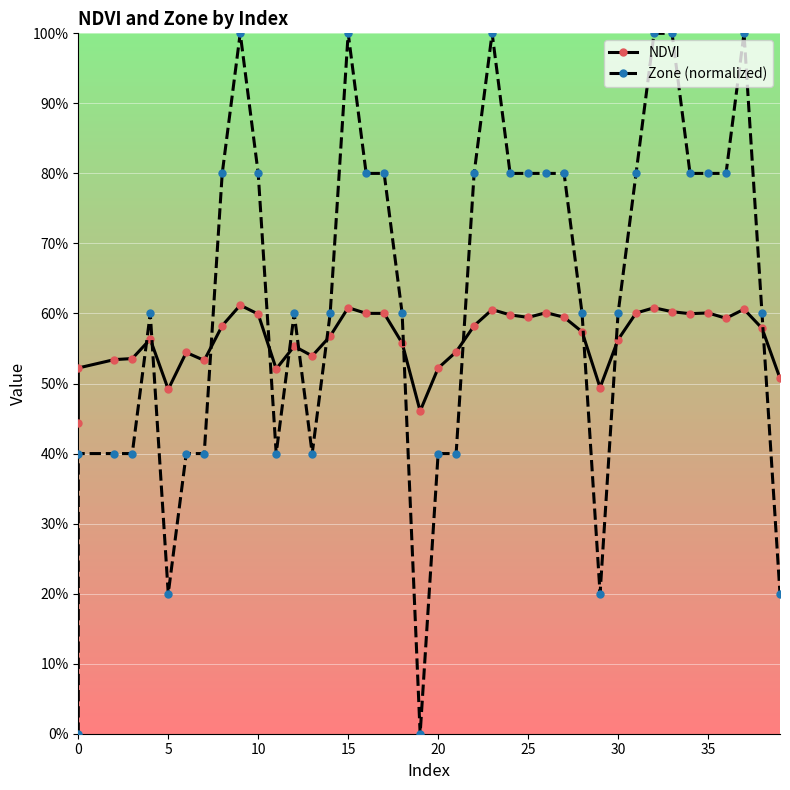

Which series ends up on top after the final intersection of NDVI and Zone (normalized)?

NDVI